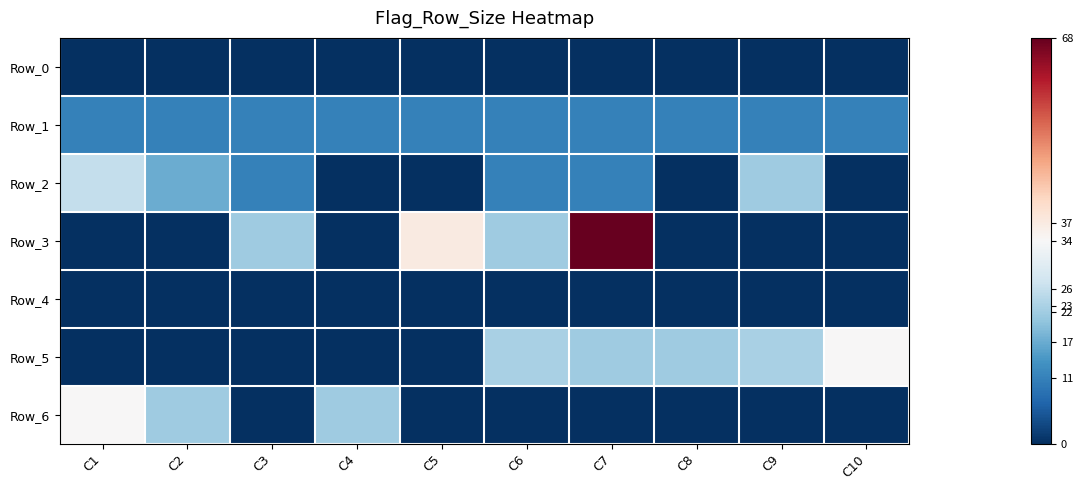

Which series has the widest spread of values?

Row_3